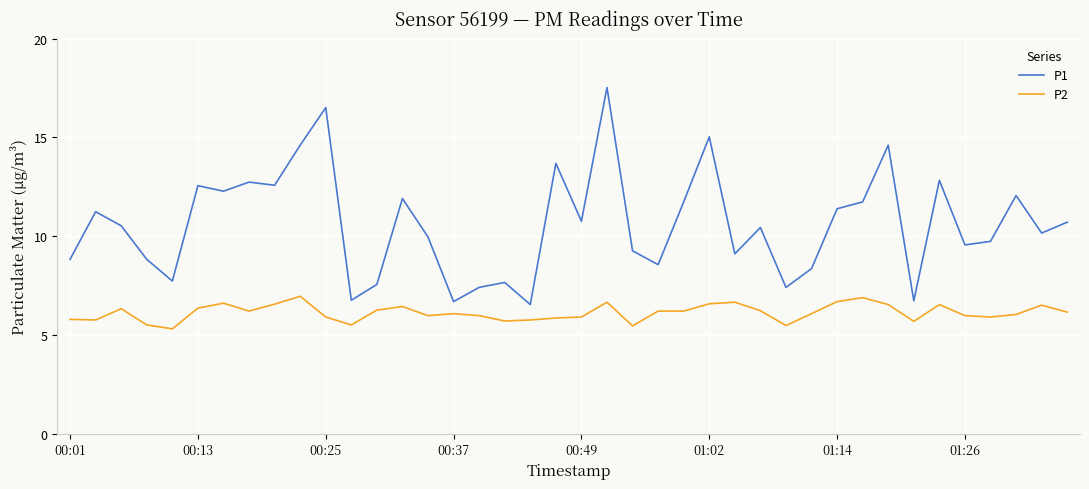

In P1, how many points are lower than both neighbors (excluding endpoints)?

13